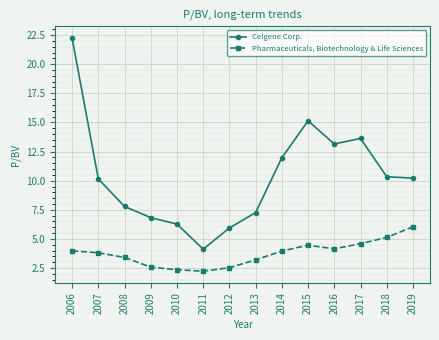

The value of Pharmaceuticals, Biotechnology & Life Sciences at 2014 is 0.9. True or false?

False